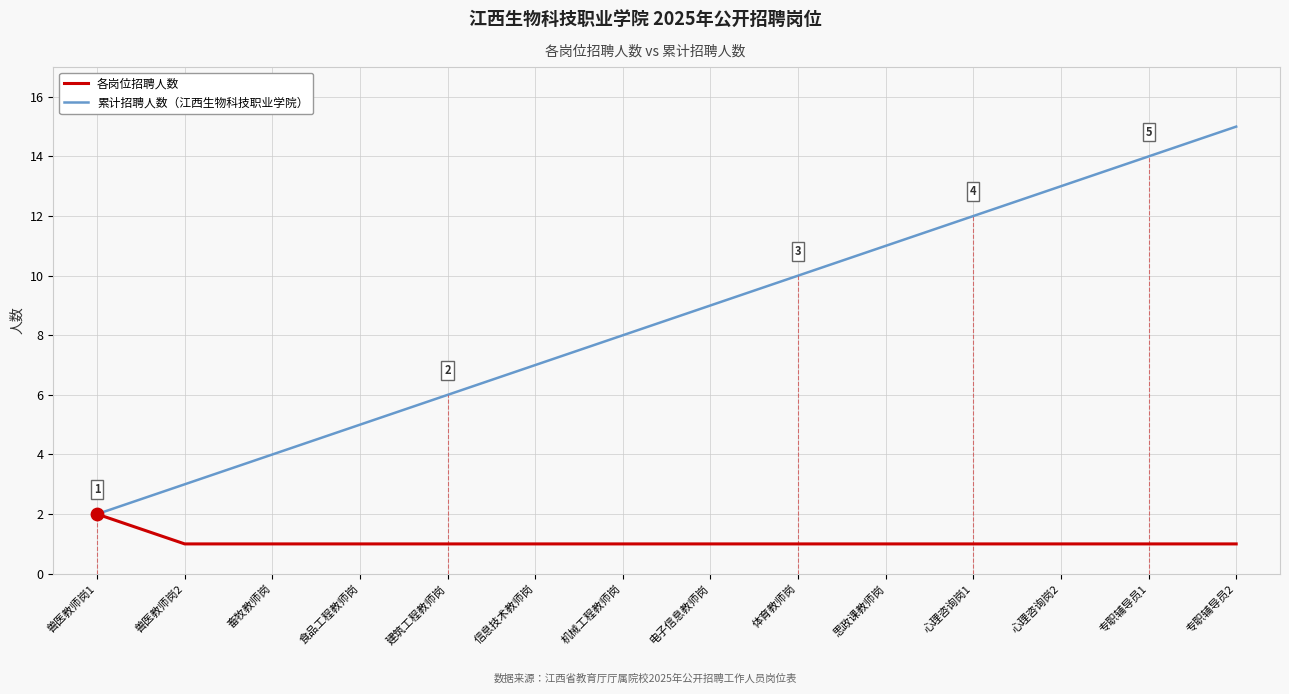

At which category is the sum across all series the highest?

专职辅导员2